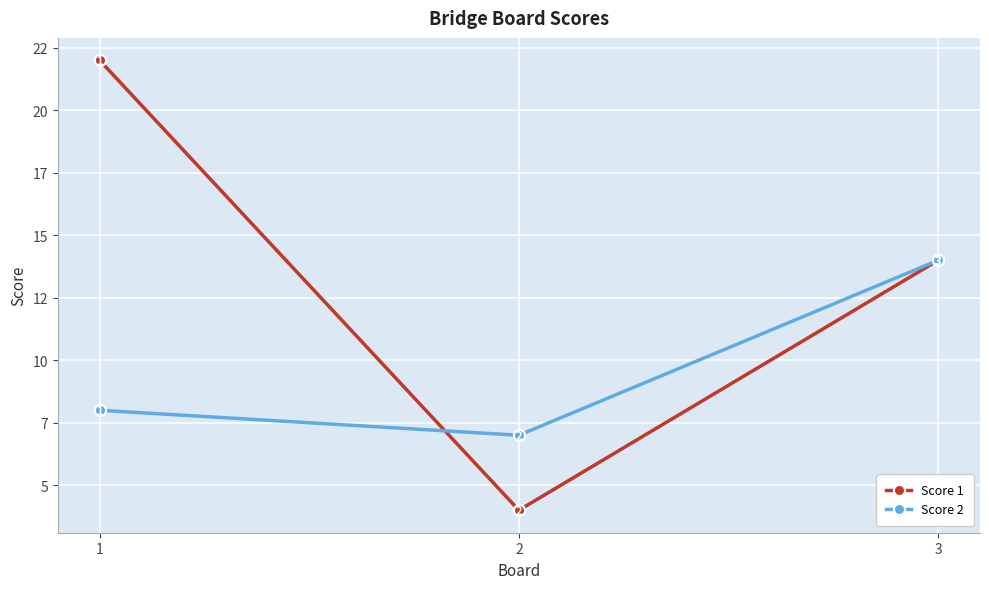

What is the maximum value for Score 1?

22